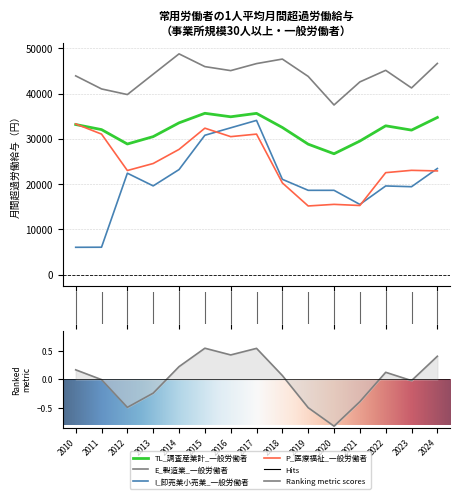

What is the highest value of the I_卸売業小売業_一般労働者 series?

34077